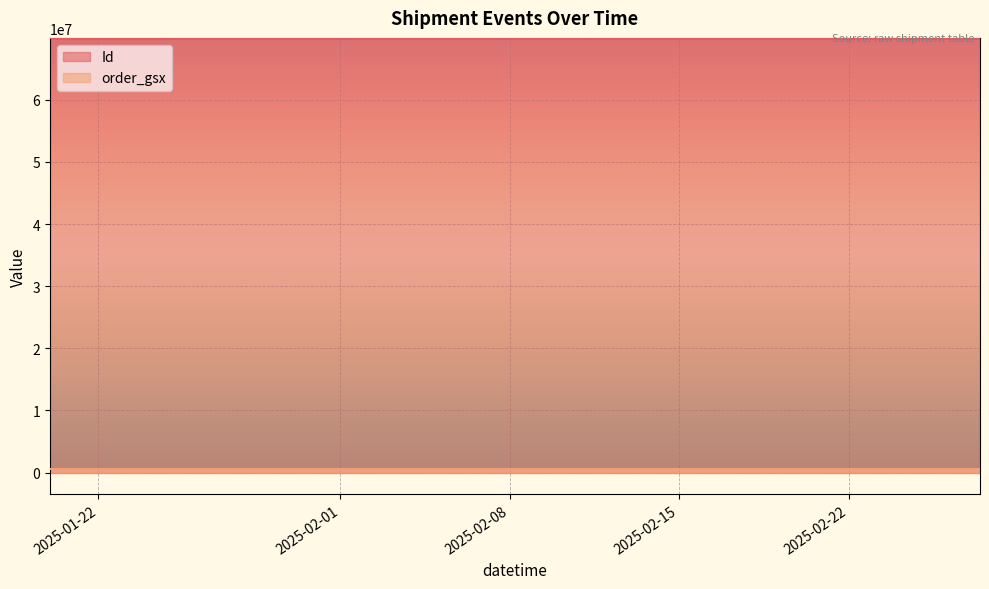

What is the difference between the highest and lowest values at 2025-02-27 07:14:00?

69309085